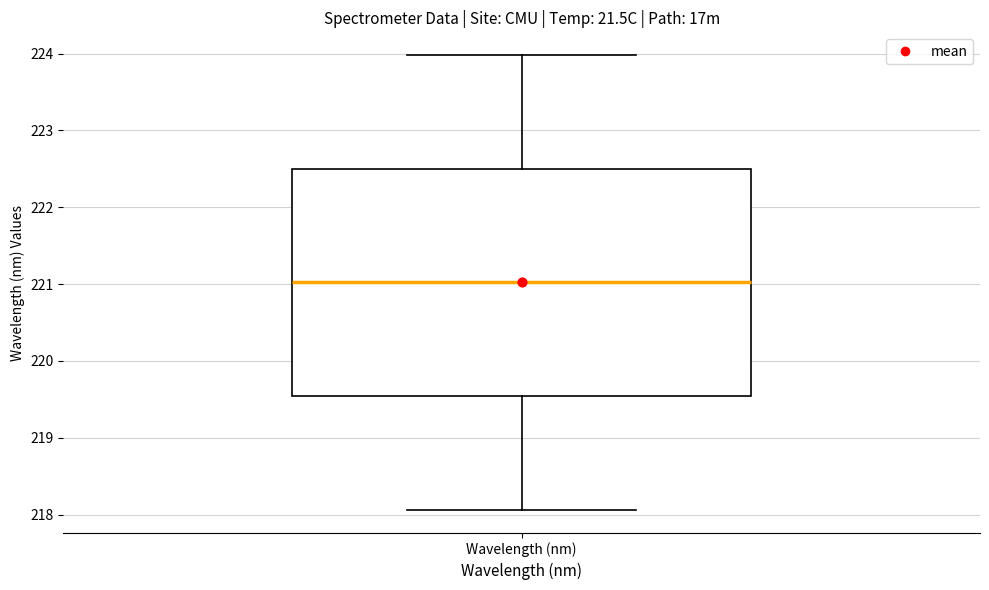

Read this box plot against the y-axis: the position of the median line, the range covered by the box, and the ends of both whiskers. The values are not printed on the chart, so give them approximately, as read against the axis.

median 221.0, box 219.5 to 222.5, whiskers 218.1 to 224.0